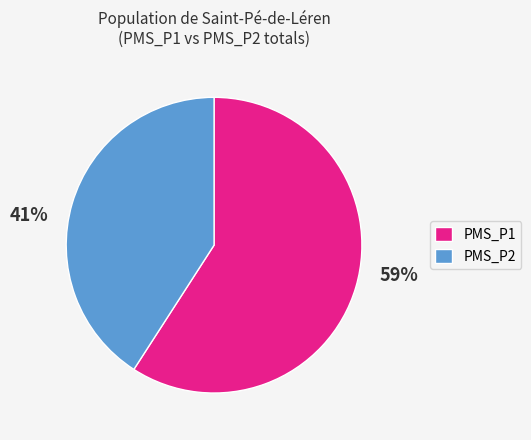

Approximately how many times larger is the value at PMS_P1 compared to PMS_P2?

1.4